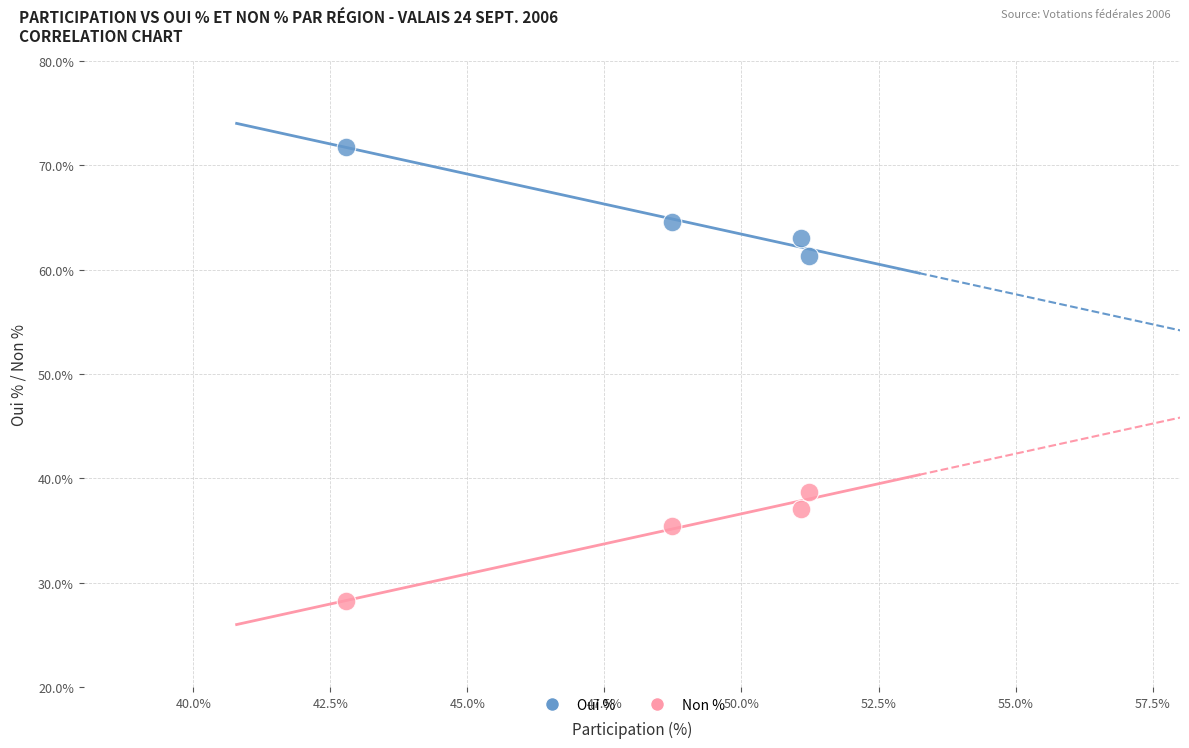

In the Oui % series, what Y value is closest to 66?

64.6